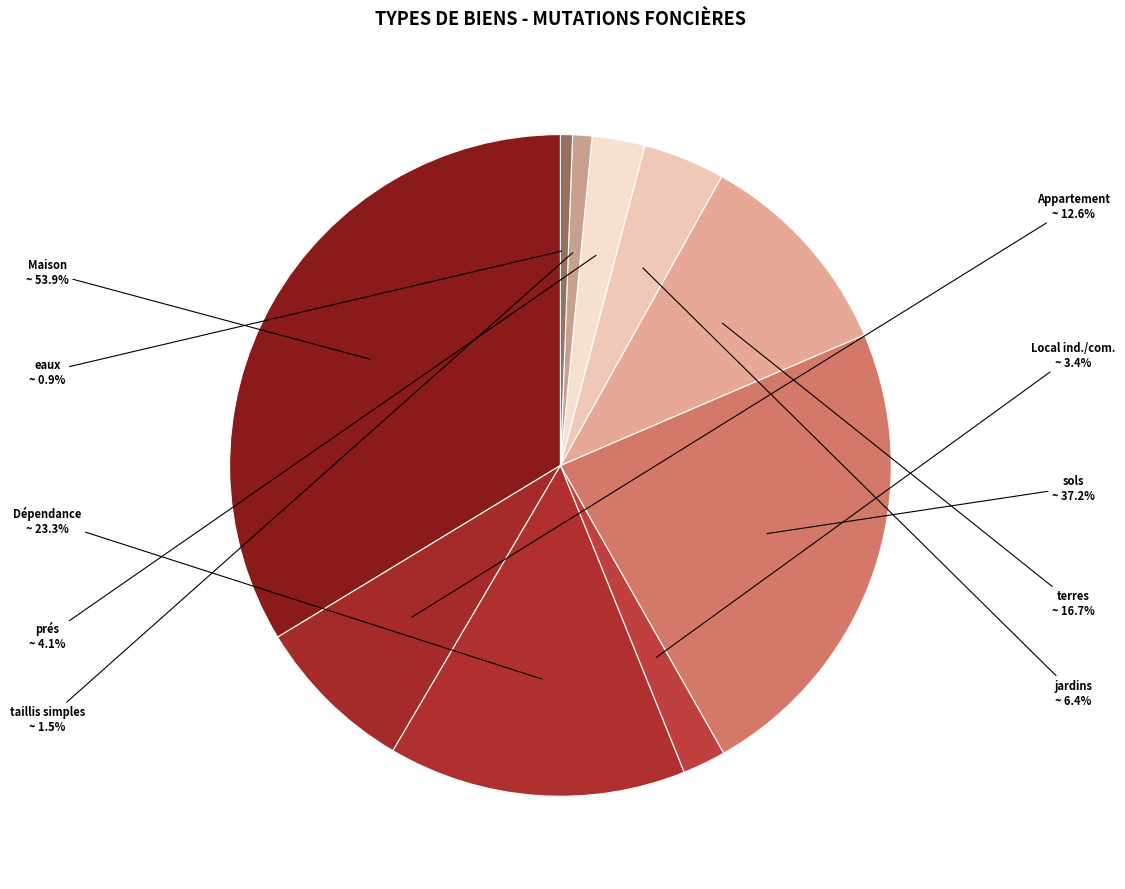

What percentage is the taillis simples slice, to the nearest percent?

1%